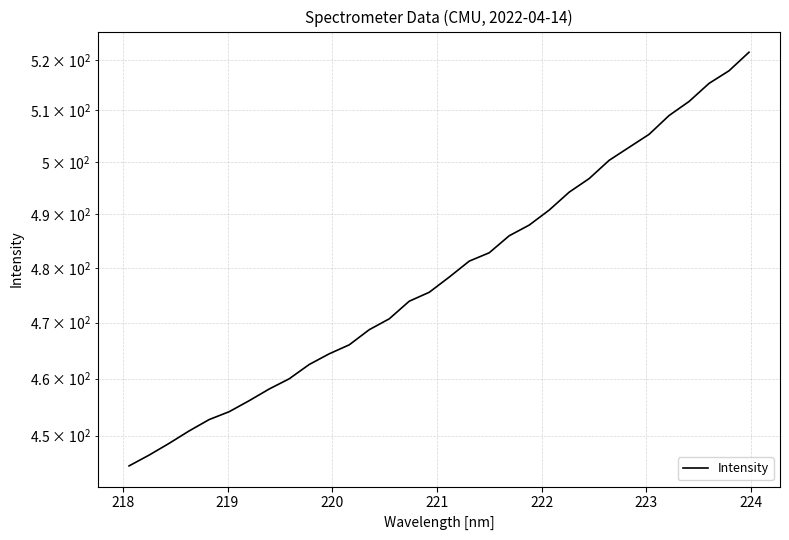

Does the chart have visible grid lines?

Yes